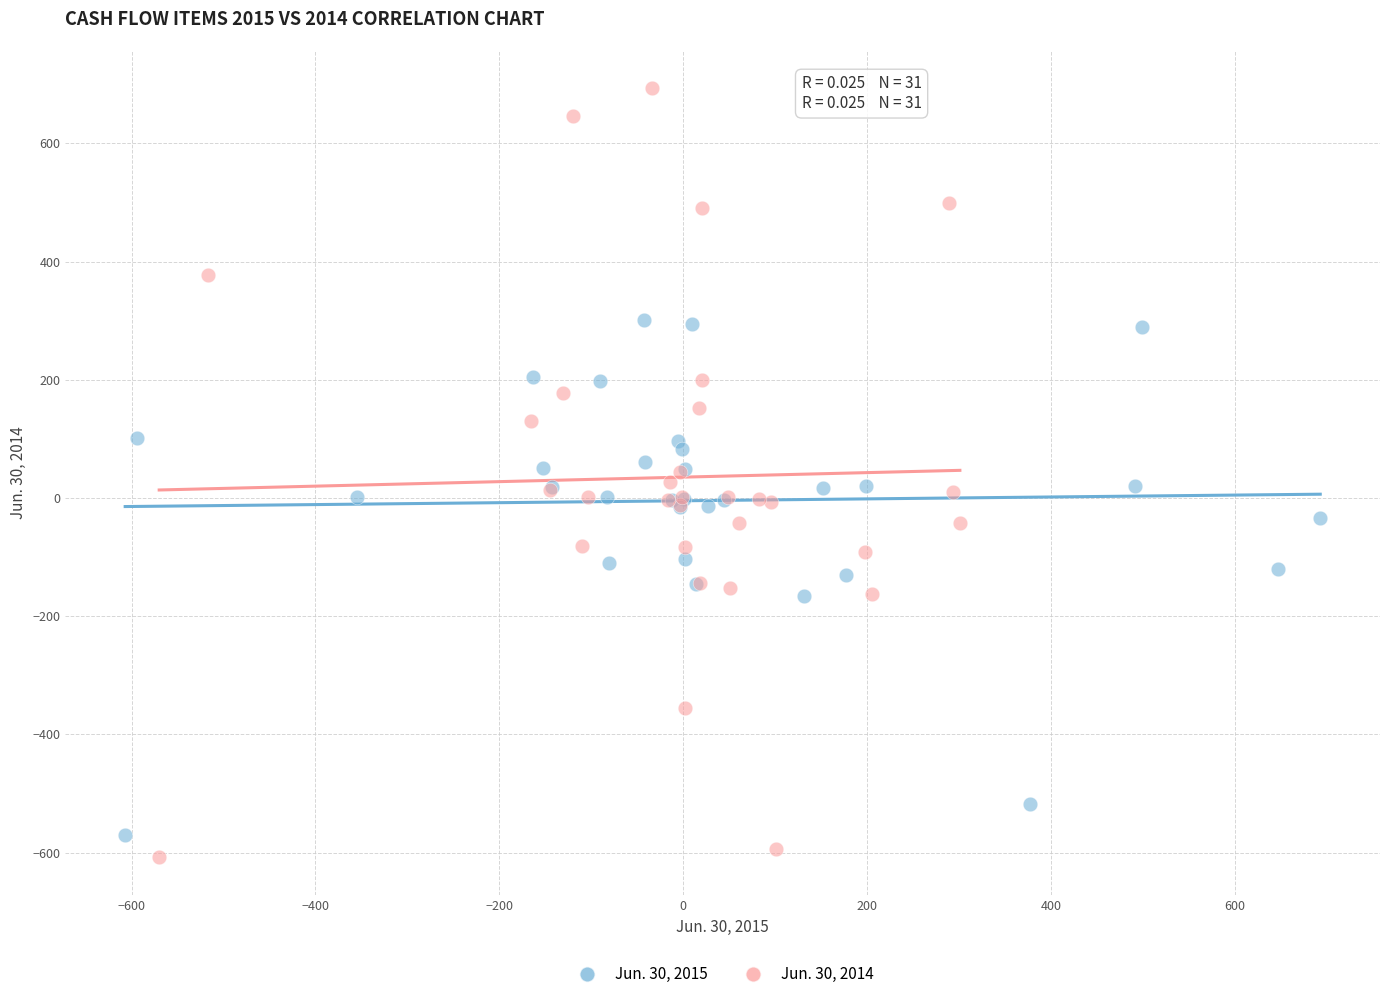

Which series has the largest Y range (max minus min)?

Jun. 30, 2014